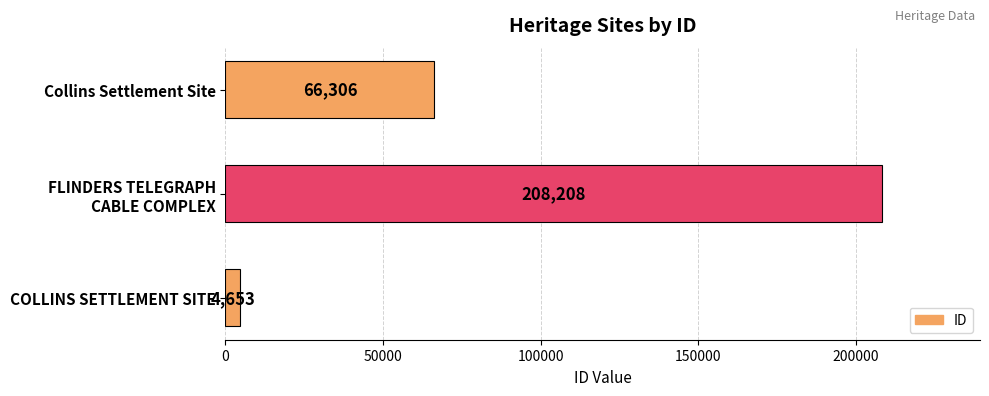

True or false: the data shows 66306 at Collins Settlement Site.

True